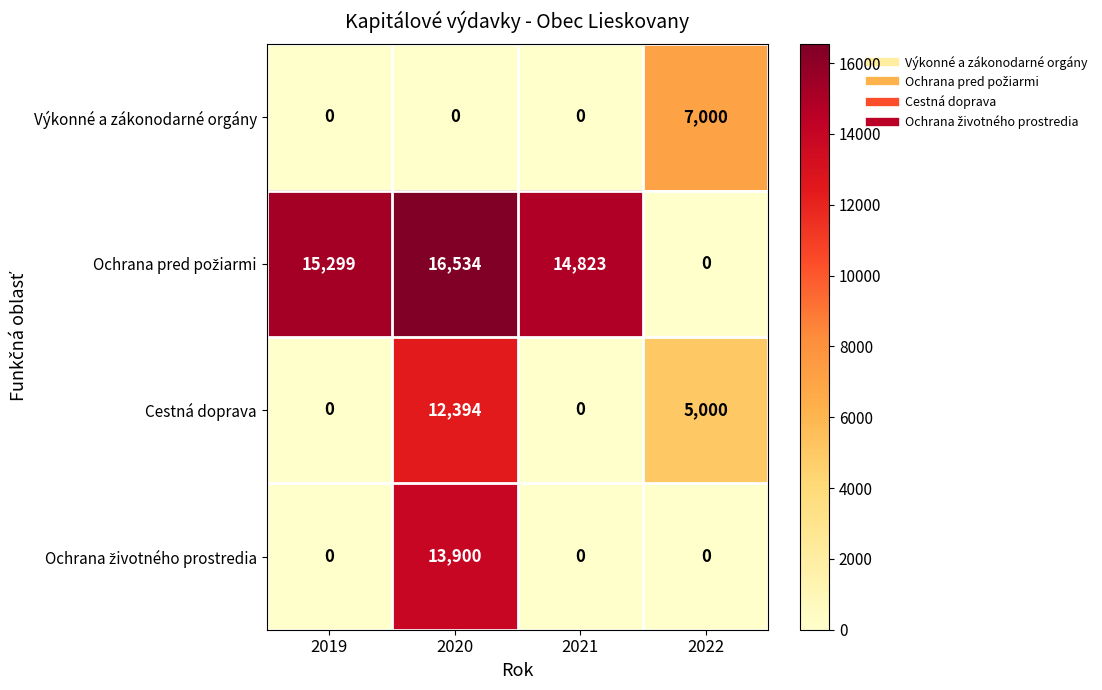

Where does the Cestná doprava series first go above 5000?

2020